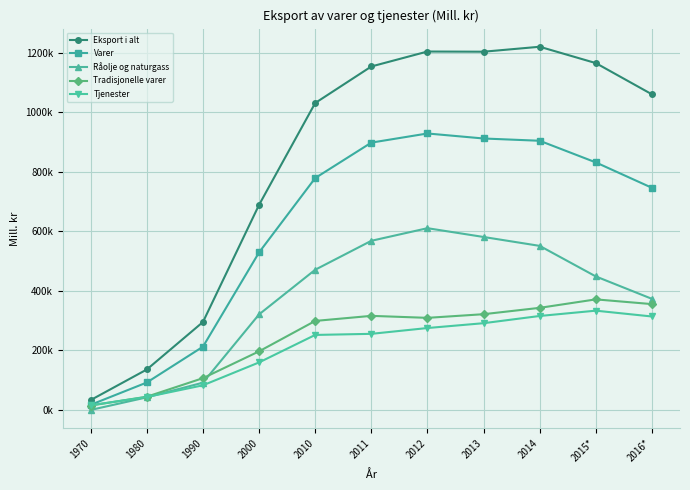

Is this an area chart (filled region under the line)?

No